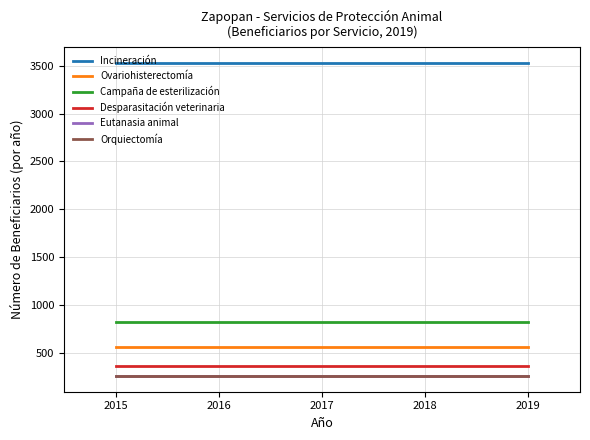

True or false: Incineración and Campaña de esterilización intersect in this chart.

False